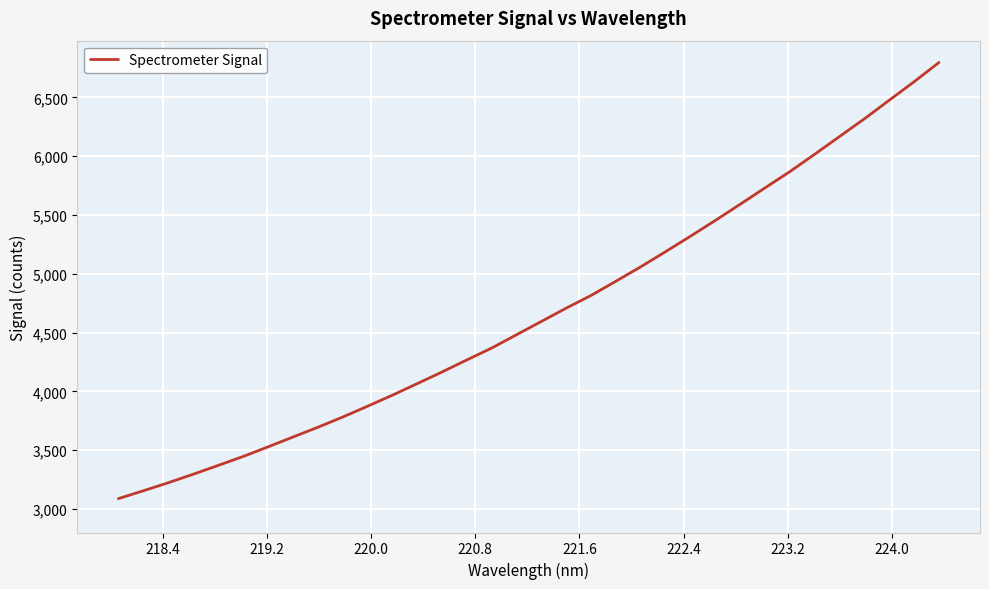

Reading left to right, extract all data points from this chart.

3088.1	3154.5	3223.2	3295.1	3369.8	3445.5	3527.3	3610.7	3693.7	3780.6	3872.8	3966.8	4065.2	4164.7	4267.3	4368.3	4481.8	4594.8	4708.0	4815.8	4937.1	5059.9	5188.4	5319.7	5453.8	5591.3	5730.8	5869.1	6016.8	6167.6	6317.9	6476.2	6633.0	6796.6